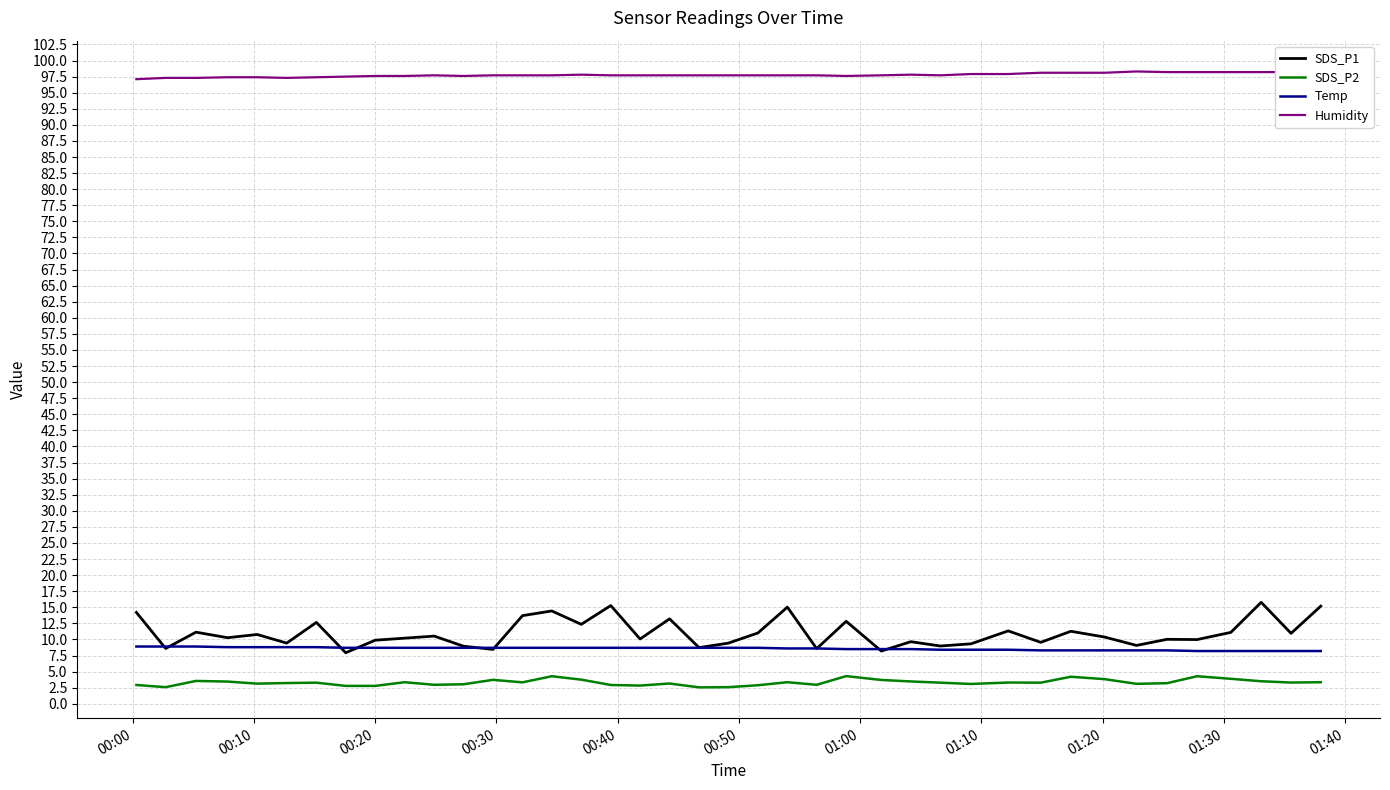

What is the minimum value for Temp?

8.2